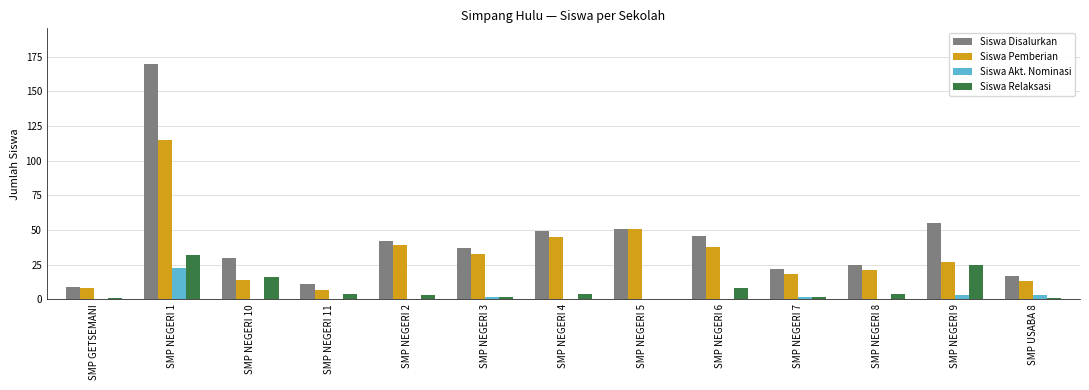

Which series changed the most between SMP NEGERI 11 and SMP NEGERI 2?

Siswa Pemberian